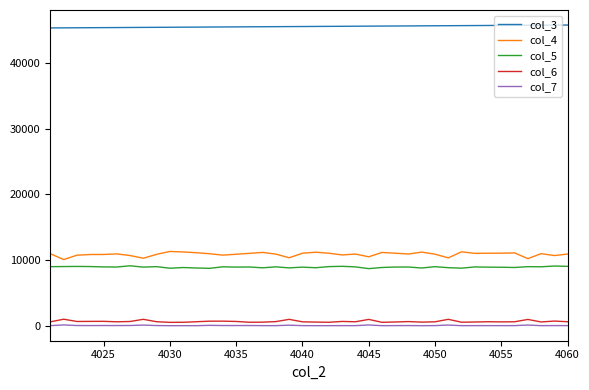

Which series has the largest total across all categories?

col_3